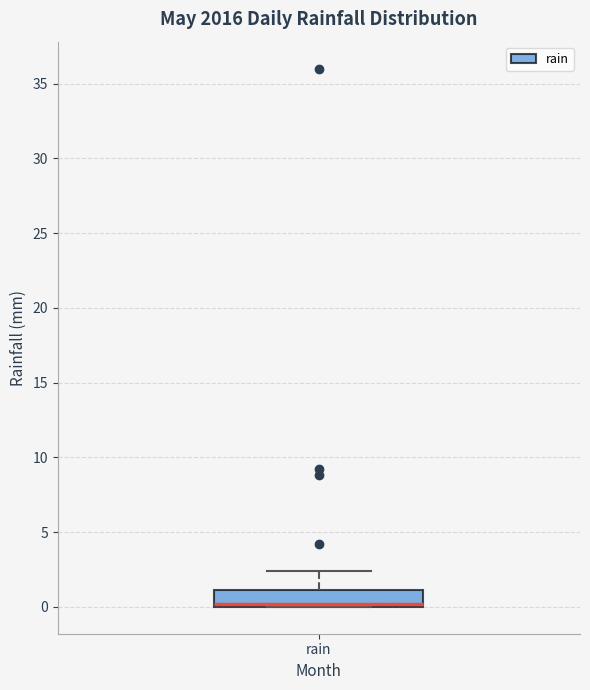

Where is the upper edge of the box for rain on the y-axis? The values are not printed on the chart, so give them approximately, as read against the axis.

1.0